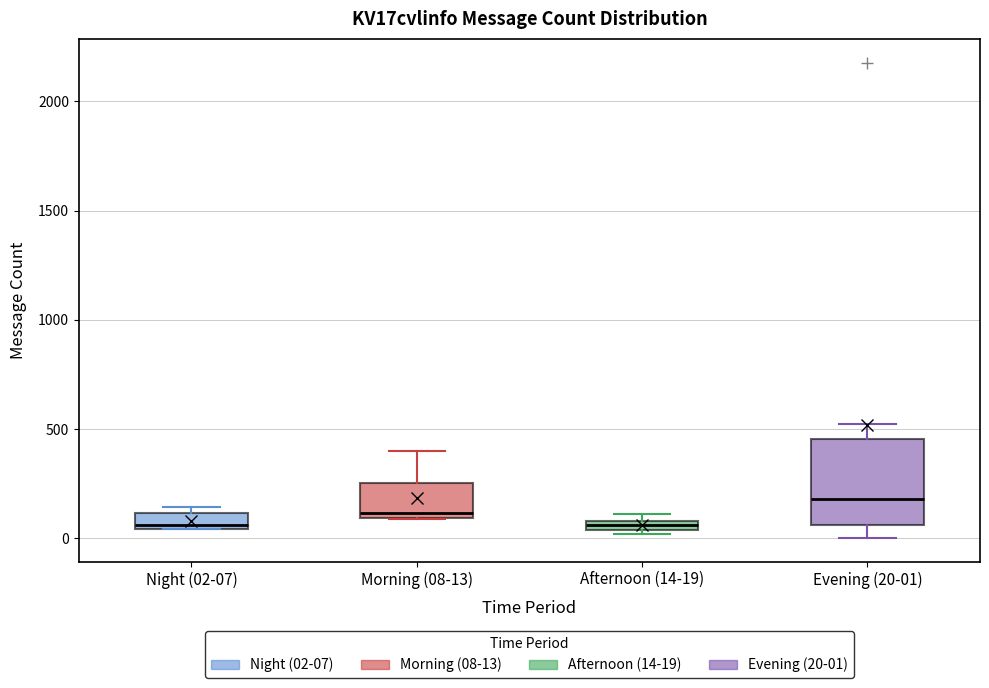

Where is the upper edge of the box for Afternoon (14-19) on the y-axis? The values are not printed on the chart, so give them approximately, as read against the axis.

100